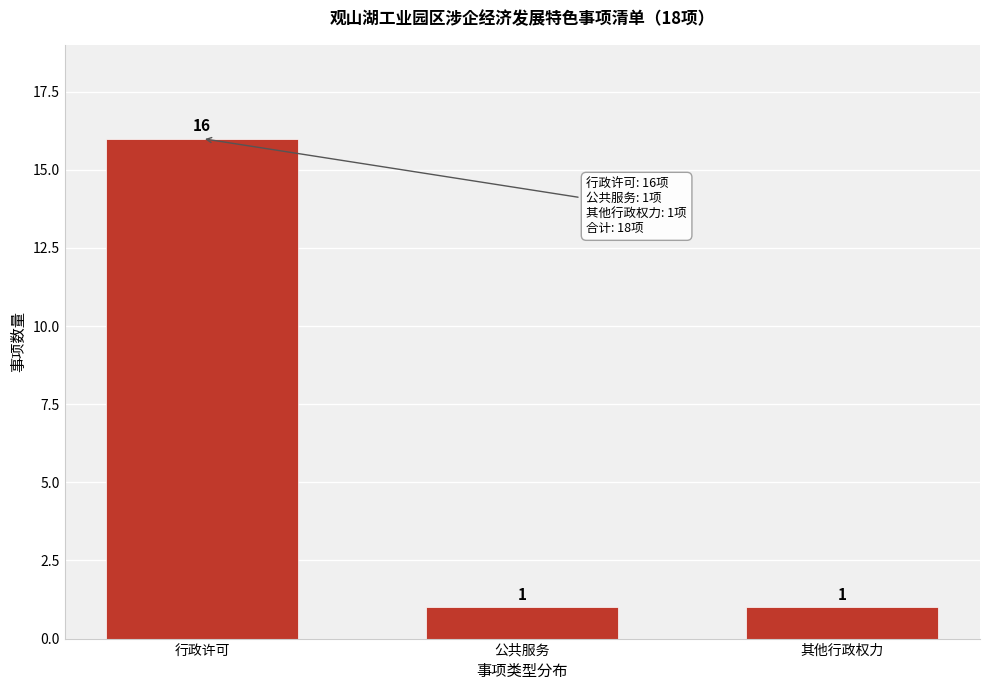

Reading left to right, what are all the values shown in this chart?

行政许可=16	公共服务=1	其他行政权力=1